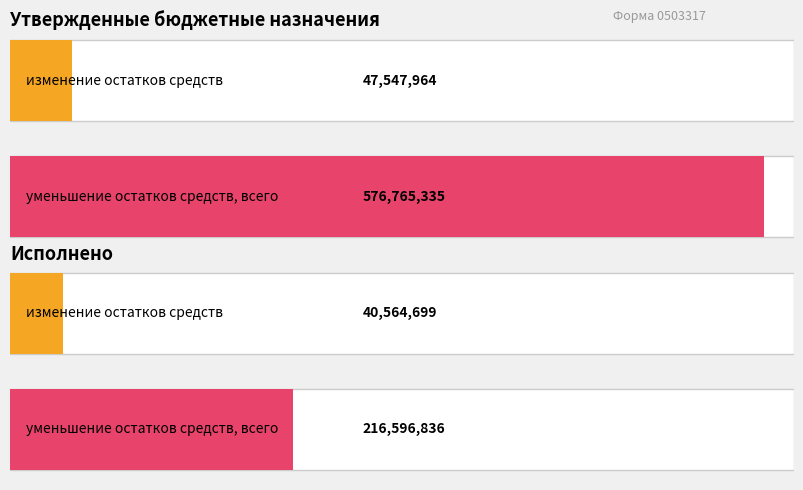

At which category is the sum across all series the highest?

уменьшение остатков средств, всего (720)